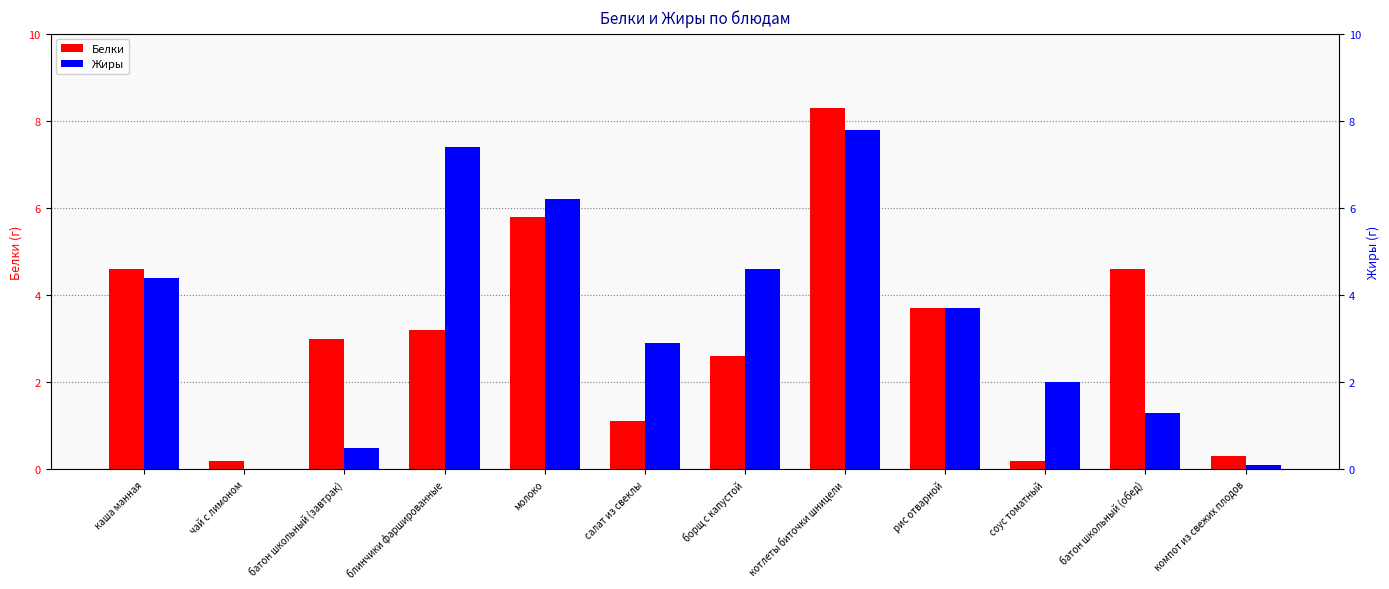

How many distinct data groups are displayed?

2